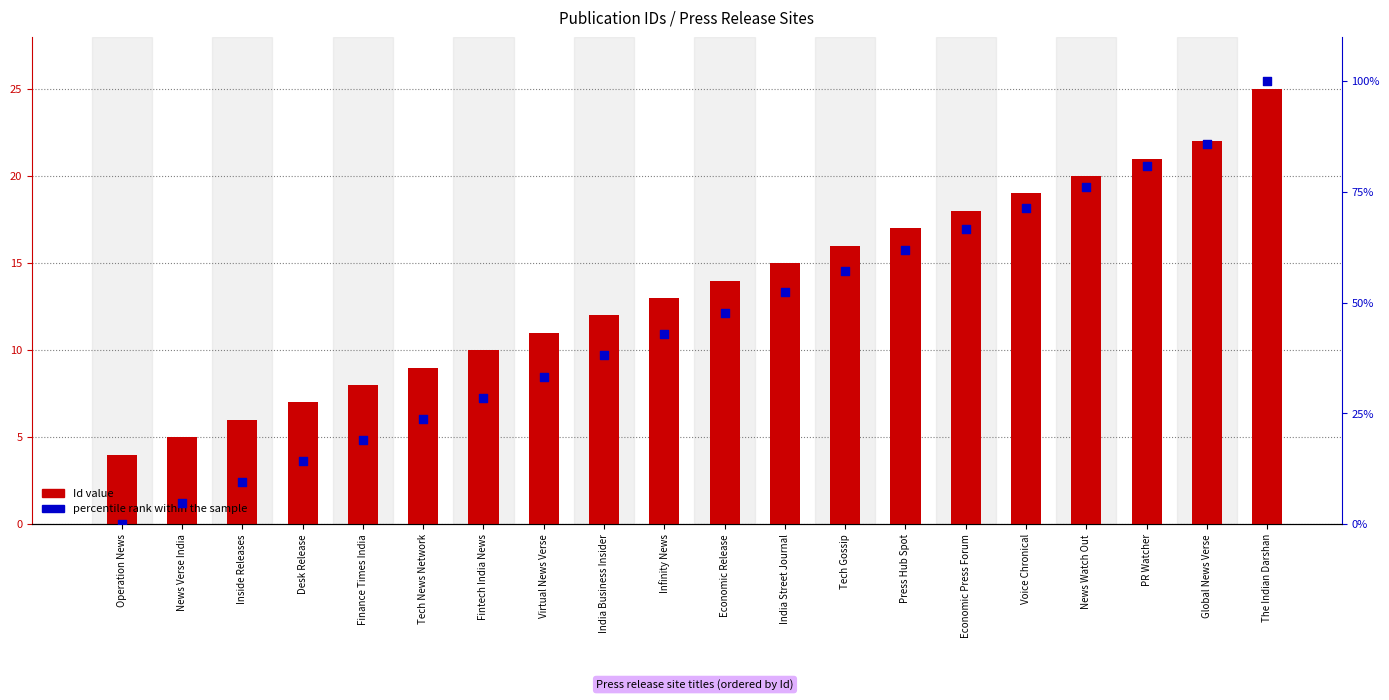

At which category is the sum across all series the highest?

The Indian Darshan